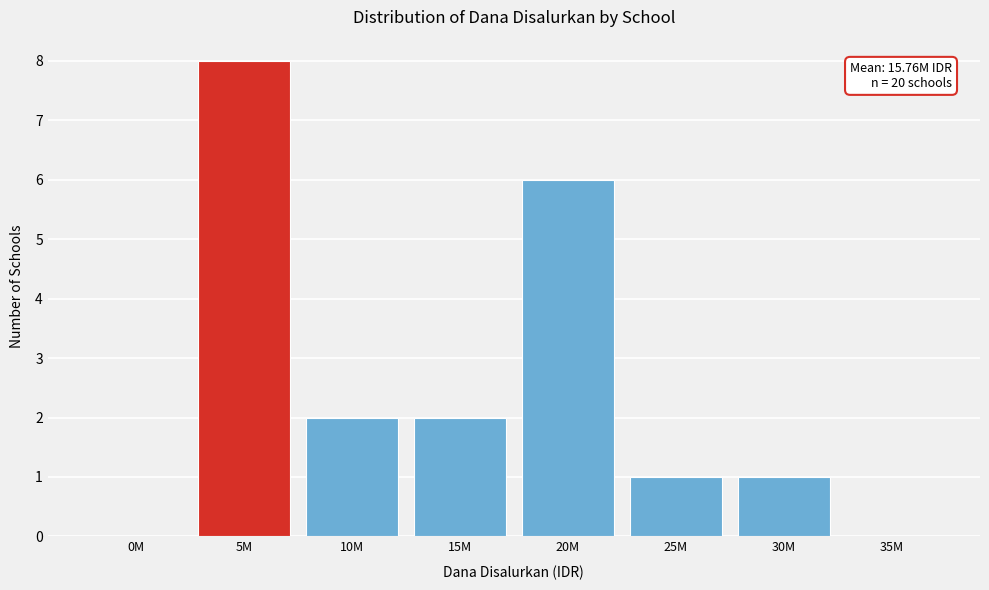

Reading left to right, what are all the values shown in this chart?

0M=0	5M=8	10M=2	15M=2	20M=6	25M=1	30M=1	35M=0